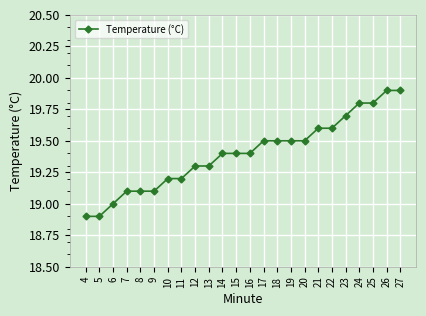

What is the value of the 24th point from the left?

19.9